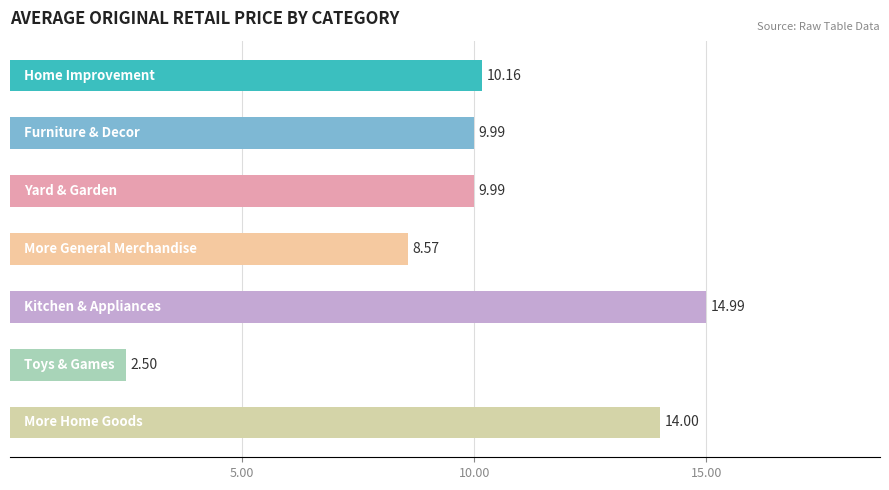

What is the difference between the maximum and minimum values?

12.5